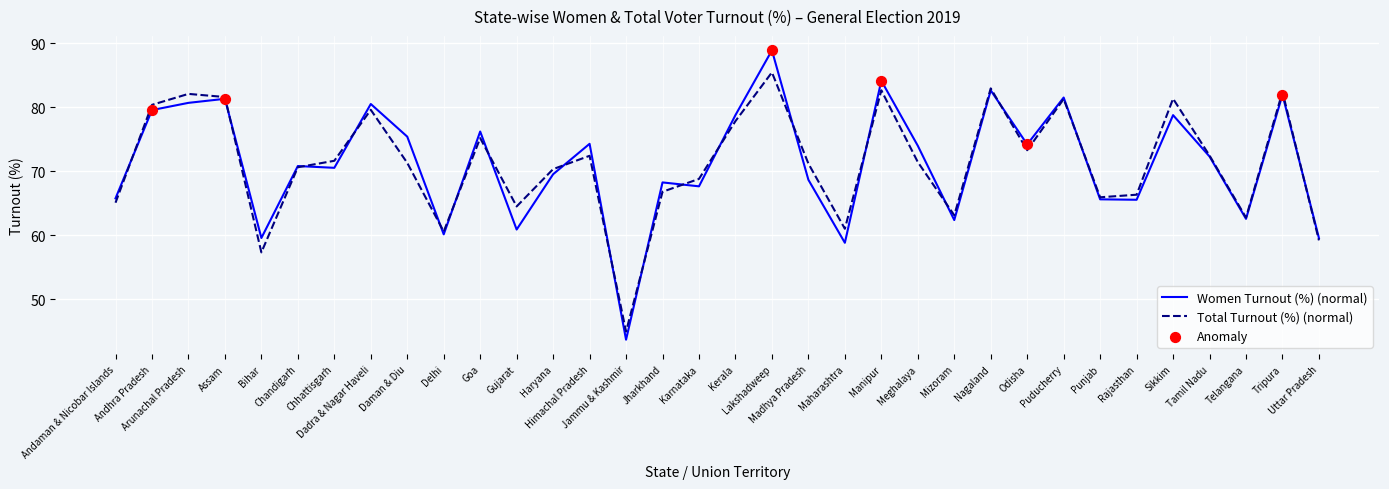

What is the minimum value for Women Turnout (%) (normal)?

43.7